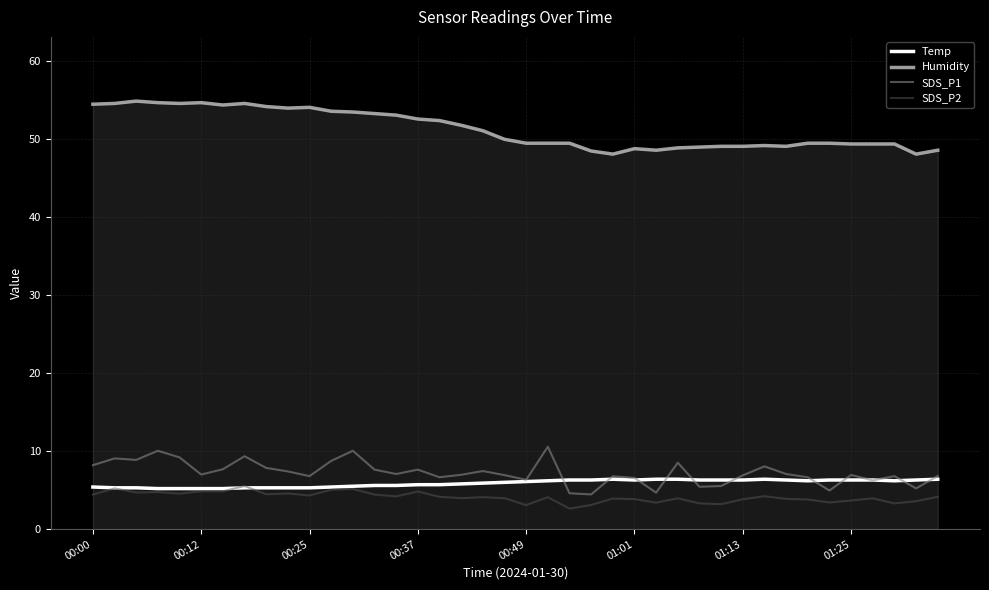

Which series has the largest total across all categories?

Humidity